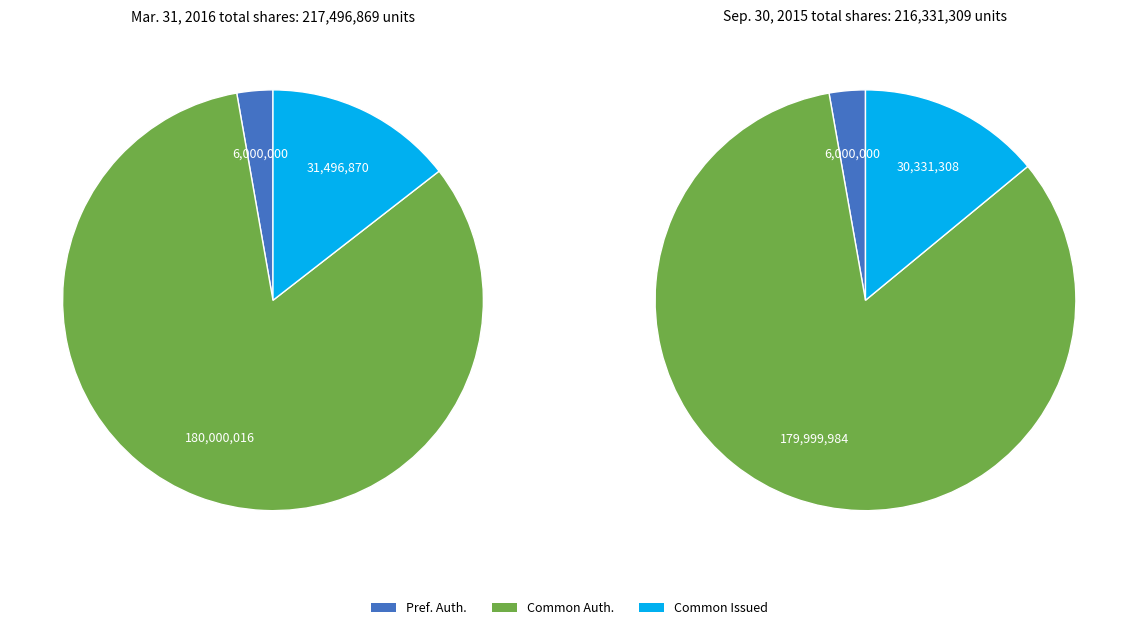

Which slice is the smallest?

Preferred stock, shares authorized